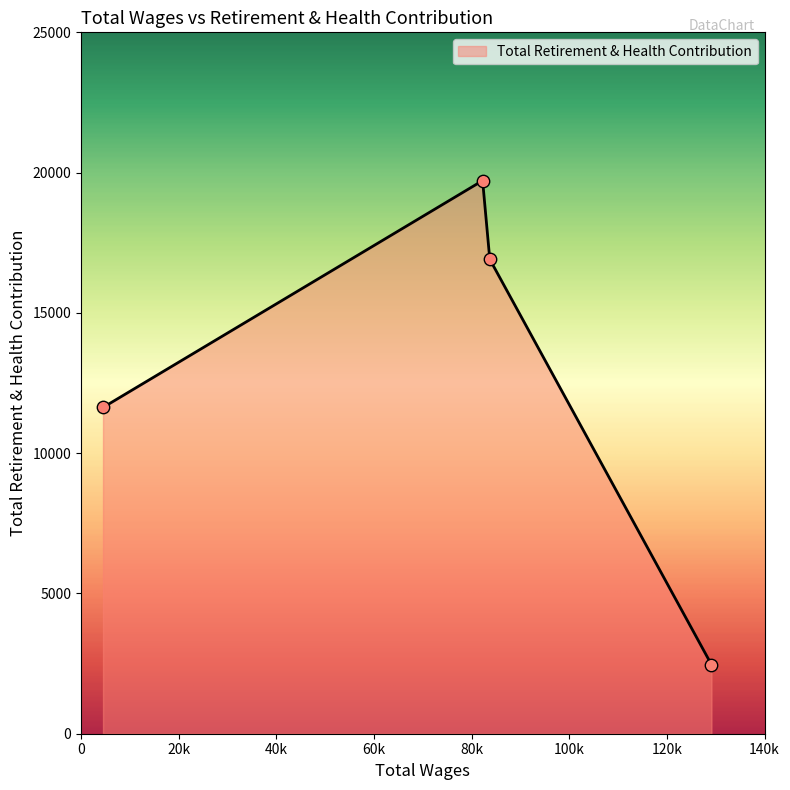

What is the difference between the maximum and minimum values?

17251